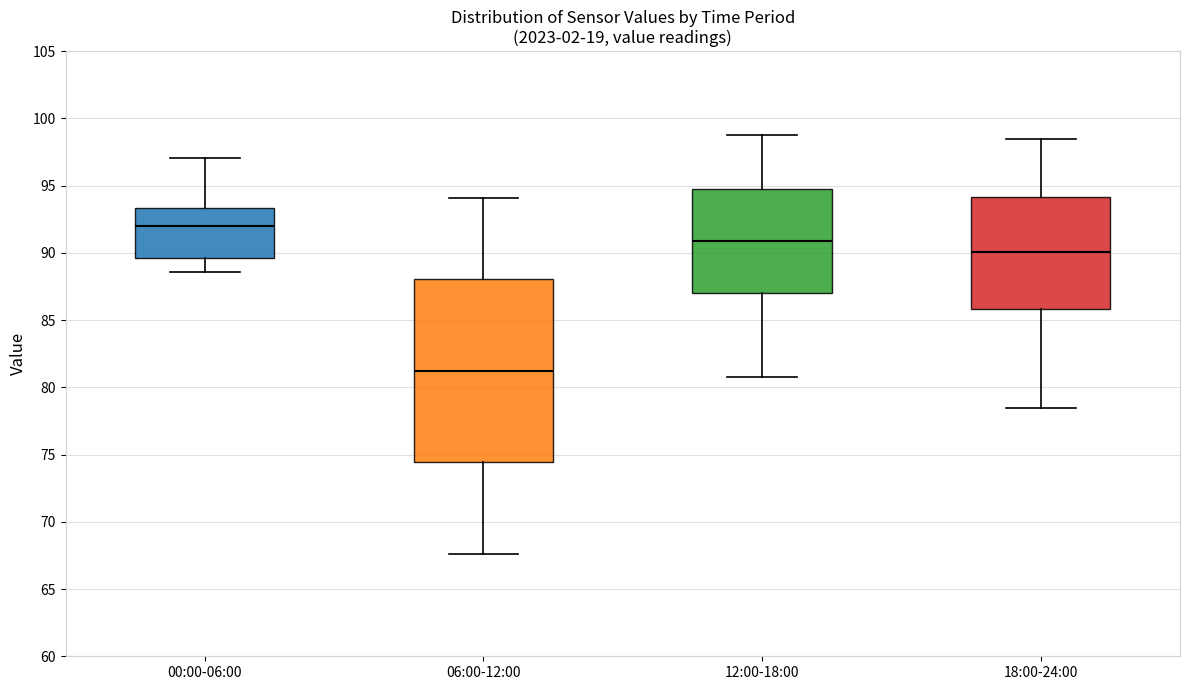

Reading left to right, read every box against the y-axis: the position of its median line, the range the box covers, and the ends of its whiskers. The values are not printed on the chart, so give them approximately, as read against the axis.

00:00-06:00: median 92.0, box 89.5 to 93.5, whiskers 88.5 to 97.0
06:00-12:00: median 81.5, box 74.5 to 88.0, whiskers 67.5 to 94.0
12:00-18:00: median 91.0, box 87.0 to 95.0, whiskers 81.0 to 99.0
18:00-24:00: median 90.0, box 86.0 to 94.0, whiskers 78.5 to 98.5